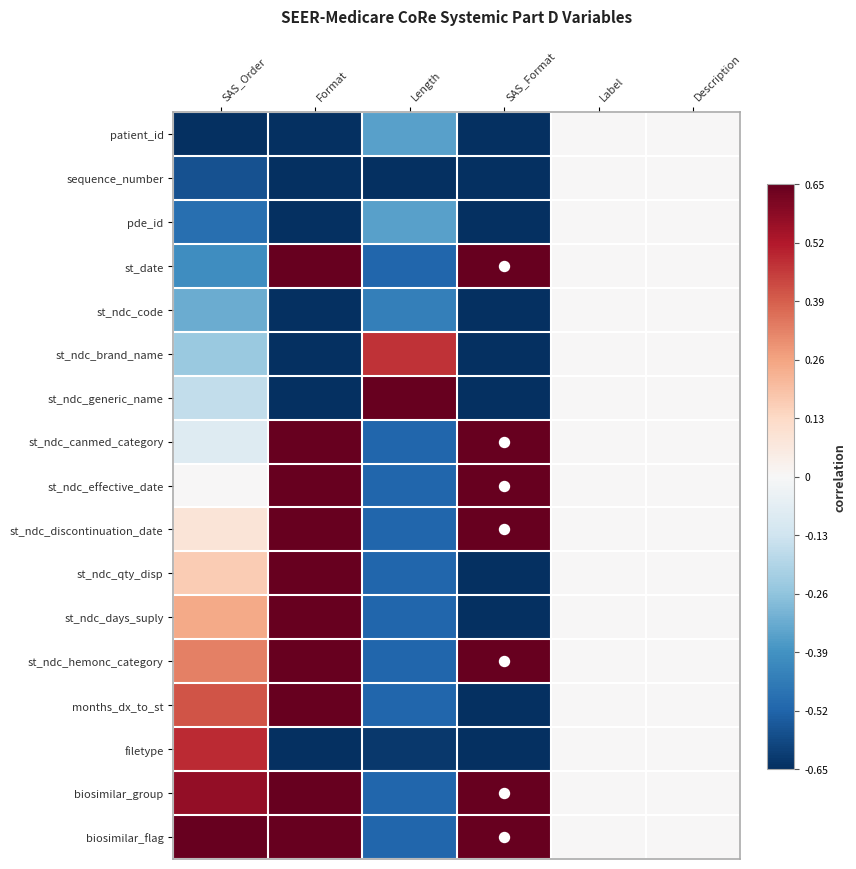

Count the number of data series in this chart.

17